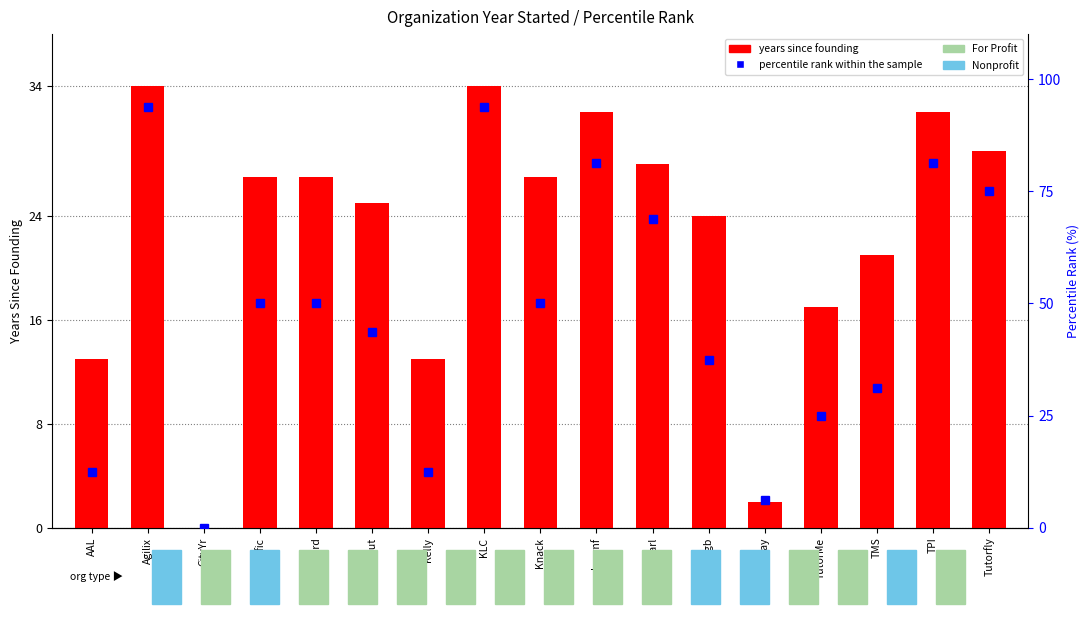

Reading left to right, list all the values displayed in this chart.

years since founding: AAL=13.0	Agilix=34.0	CityYr=0.0	Edfic=27.0	GoBrd=27.0	HeyTut=25.0	Kelly=13.0	KLC=34.0	Knack=27.0	Learnf=32.0	Pearl=28.0	Springb=24.0	Gateway=2.0	TutorMe=17.0	TMS=21.0	TPI=32.0	Tutorfly=29.0
percentile rank within the sample: AAL=12.5	Agilix=93.8	CityYr=0.0	Edfic=50.0	GoBrd=50.0	HeyTut=43.8	Kelly=12.5	KLC=93.8	Knack=50.0	Learnf=81.2	Pearl=68.8	Springb=37.5	Gateway=6.2	TutorMe=25.0	TMS=31.2	TPI=81.2	Tutorfly=75.0